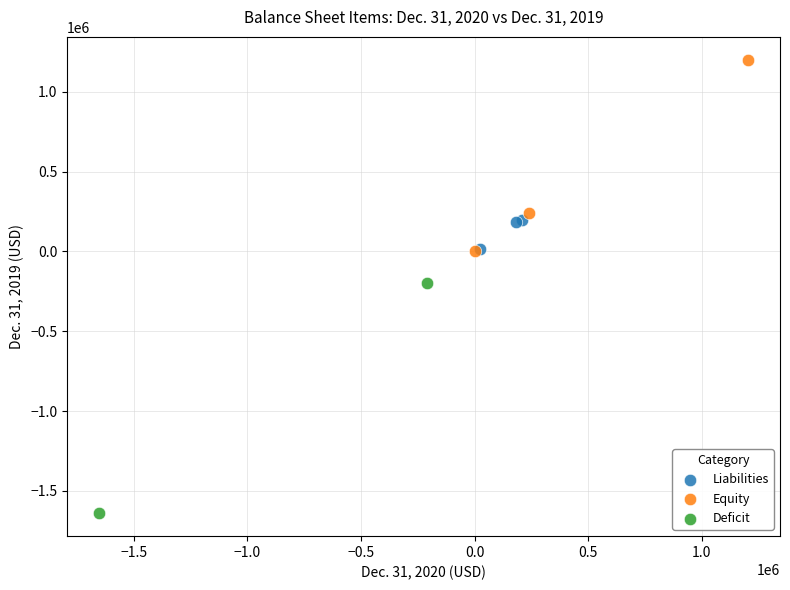

What are all the series names shown in the legend?

Liabilities, Equity, Deficit